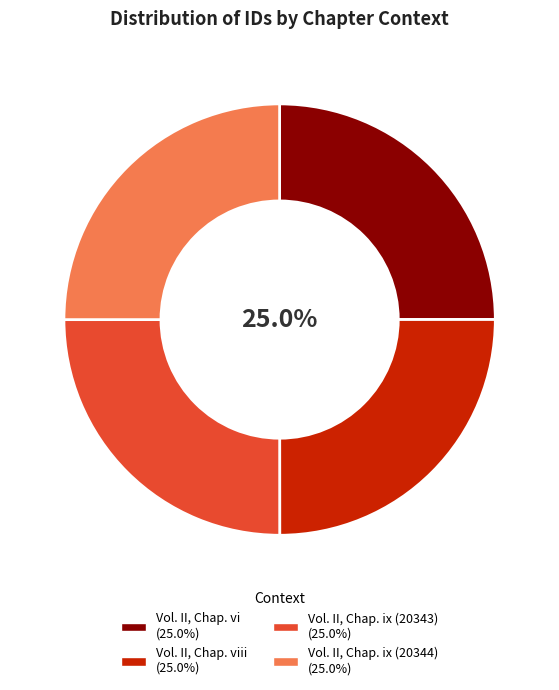

Does any single category account for the majority?

No